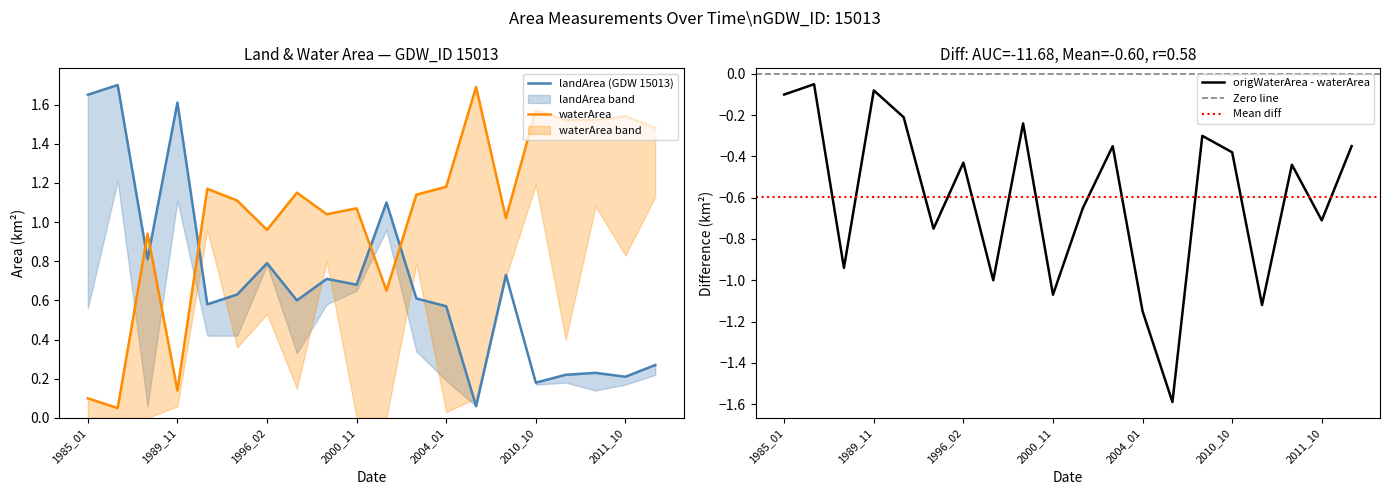

Which series has the widest spread of values?

landArea